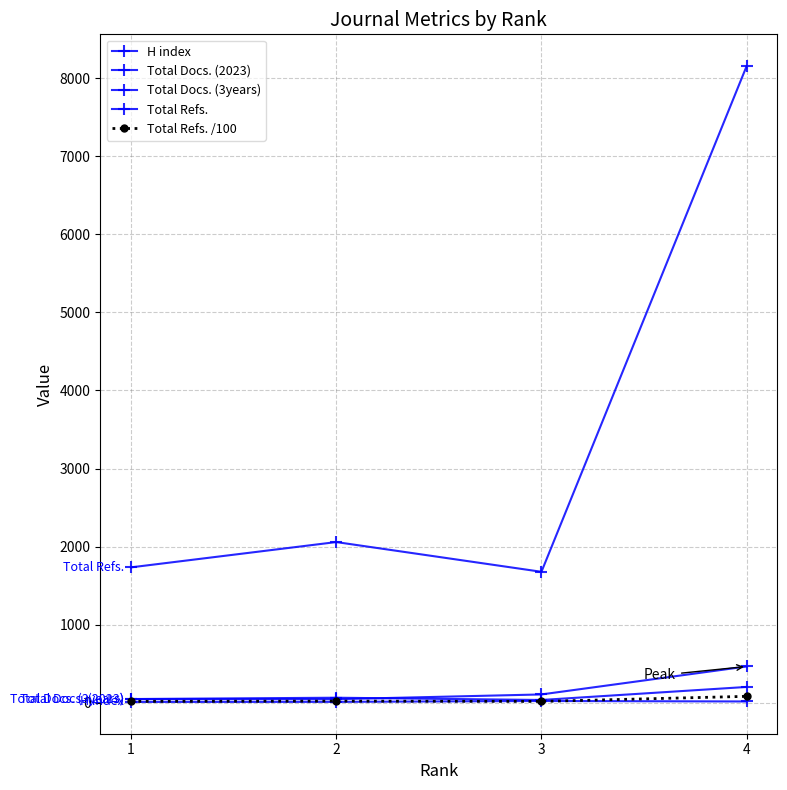

What is the sum of the Total Docs. (3years) values at 1 and 3?

152.0